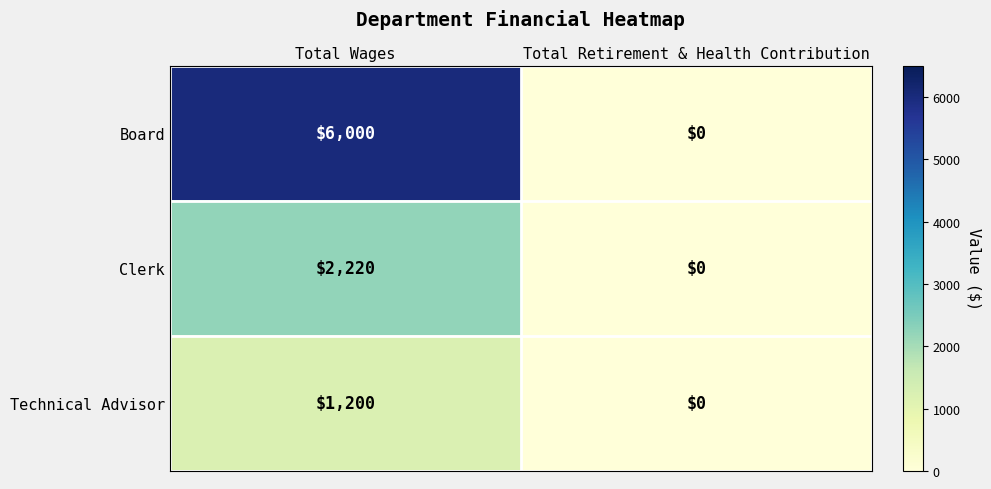

What value does the Technical Advisor series have at Total Wages, to the nearest 10?

1200